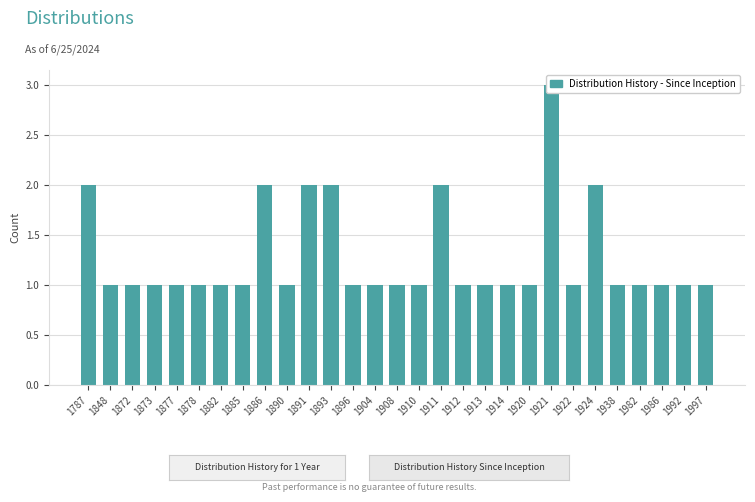

Is it true that the value at 1922 is 1?

True